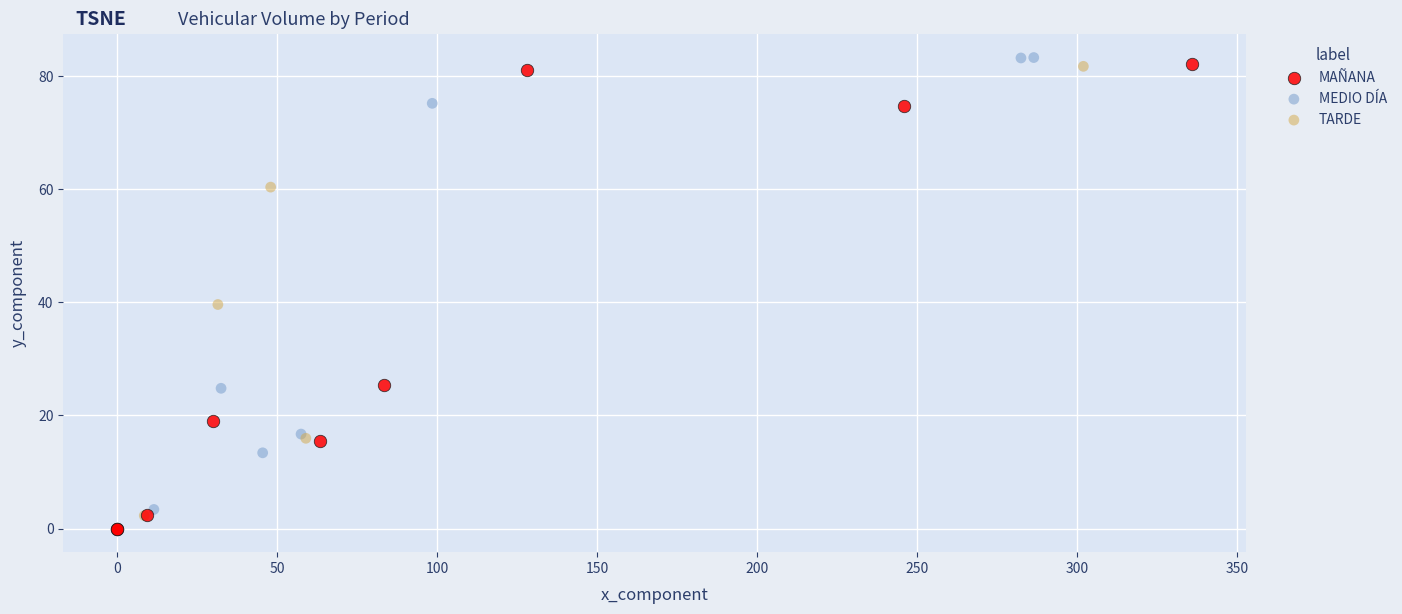

Which series has the largest Y range (max minus min)?

MEDIO DÍA